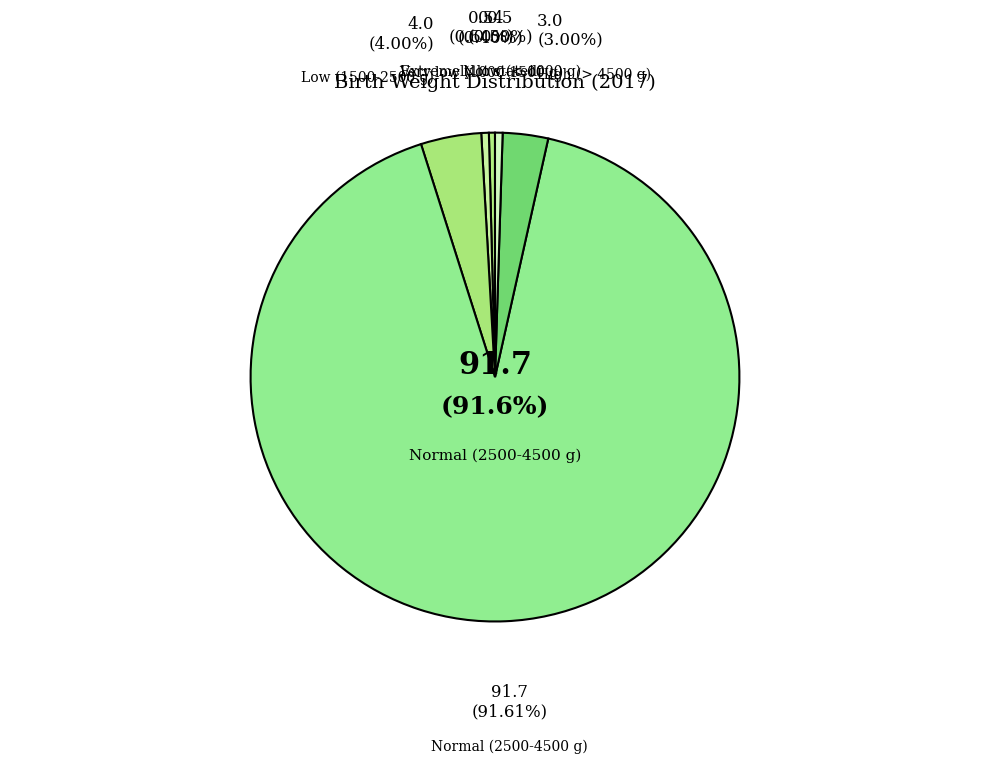

Which category accounts for the majority?

Normal (2500-4500 g)